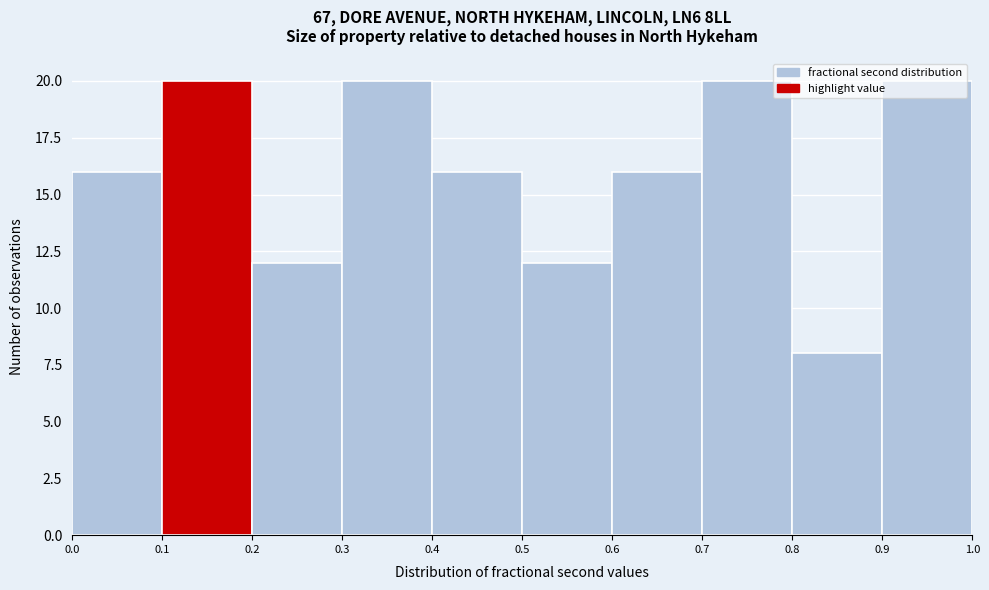

Reading left to right, transcribe this chart: for each bar, give the range it covers on the x-axis and its height. The values are not printed on the chart, so give them approximately, as read against the axis.

0.0 to 0.1: 16
0.1 to 0.2: 20
0.2 to 0.3: 12
0.3 to 0.4: 20
0.4 to 0.5: 16
0.5 to 0.6: 12
0.6 to 0.7: 16
0.7 to 0.8: 20
0.8 to 0.9: 8
0.9 to 1.0: 20